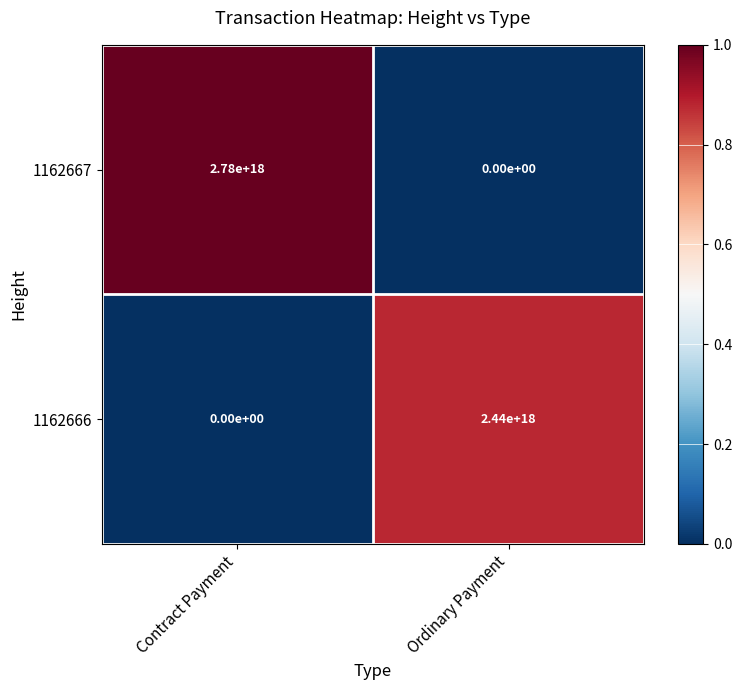

The value of 1162667 at Ordinary Payment is -1229912300870275072. True or false?

False